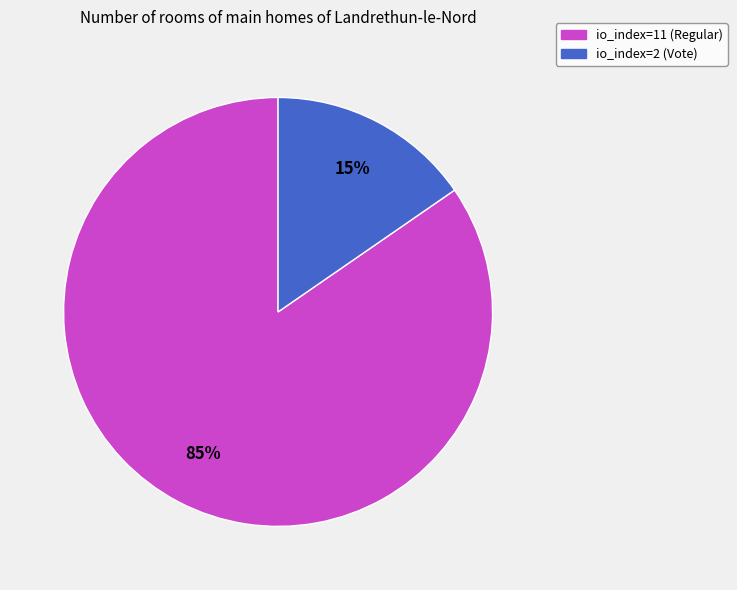

To the nearest percent, what is the average slice percentage?

50%